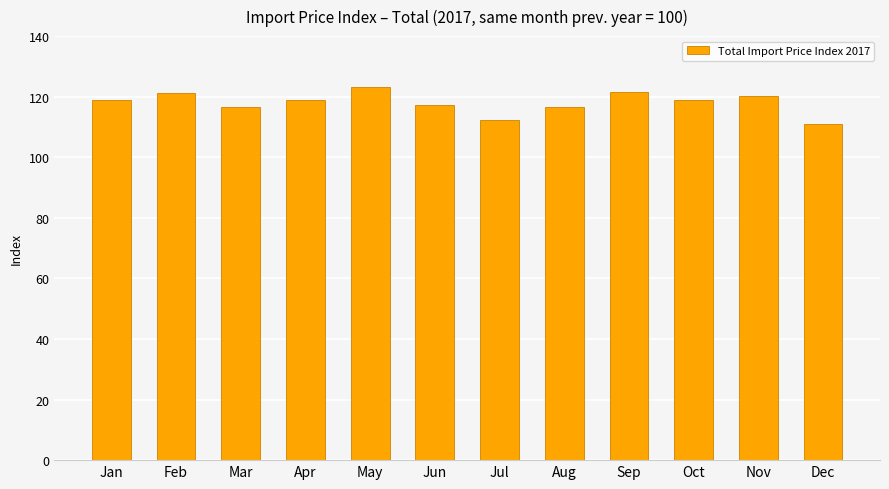

Is it true that the value at Feb is 121.3?

True